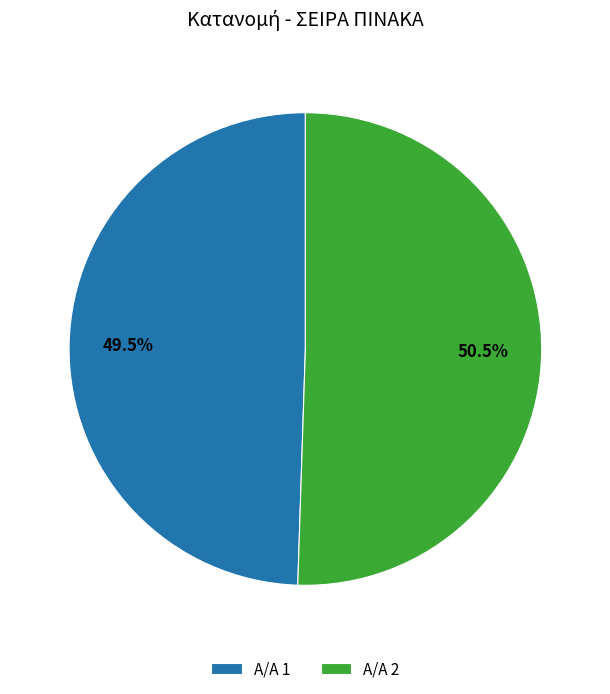

What percentage is NOT represented by 2?

49.5%